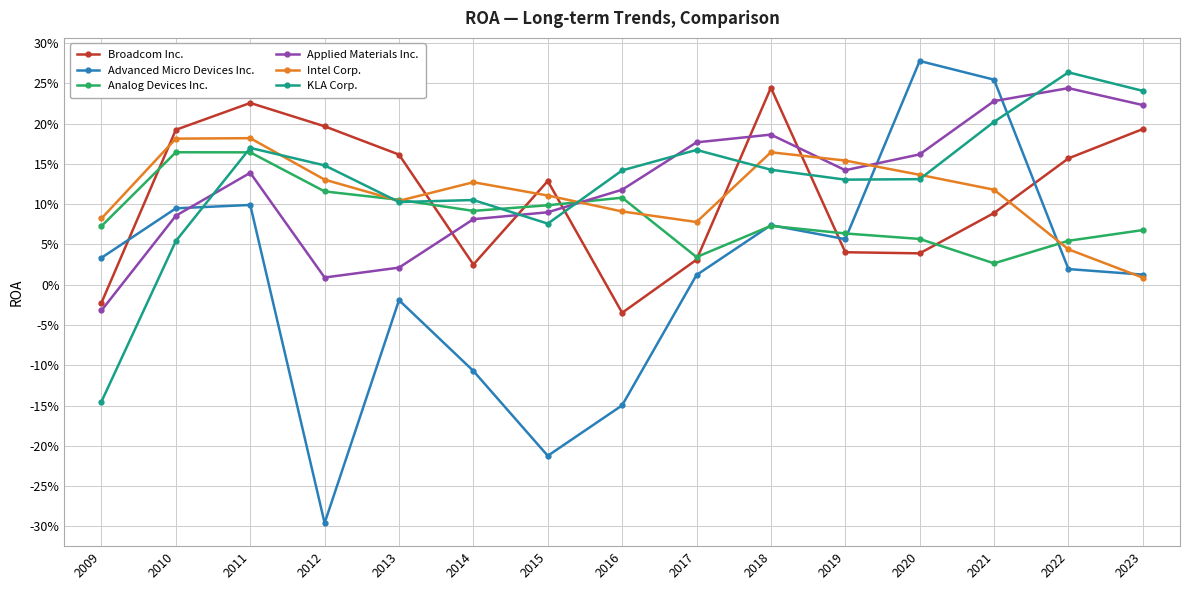

Reading left to right, extract all data points from this chart.

Broadcom Inc.: -0.0	0.2	0.2	0.2	0.2	0.0	0.1	-0.0	0.0	0.2	0.0	0.0	0.1	0.2	0.2
Advanced Micro Devices Inc.: 0.0	0.1	0.1	-0.3	-0.0	-0.1	-0.2	-0.1	0.0	0.1	0.1	0.3	0.3	0.0	0.0
Analog Devices Inc.: 0.1	0.2	0.2	0.1	0.1	0.1	0.1	0.1	0.0	0.1	0.1	0.1	0.0	0.1	0.1
Applied Materials Inc.: -0.0	0.1	0.1	0.0	0.0	0.1	0.1	0.1	0.2	0.2	0.1	0.2	0.2	0.2	0.2
Intel Corp.: 0.1	0.2	0.2	0.1	0.1	0.1	0.1	0.1	0.1	0.2	0.2	0.1	0.1	0.0	0.0
KLA Corp.: -0.1	0.1	0.2	0.1	0.1	0.1	0.1	0.1	0.2	0.1	0.1	0.1	0.2	0.3	0.2